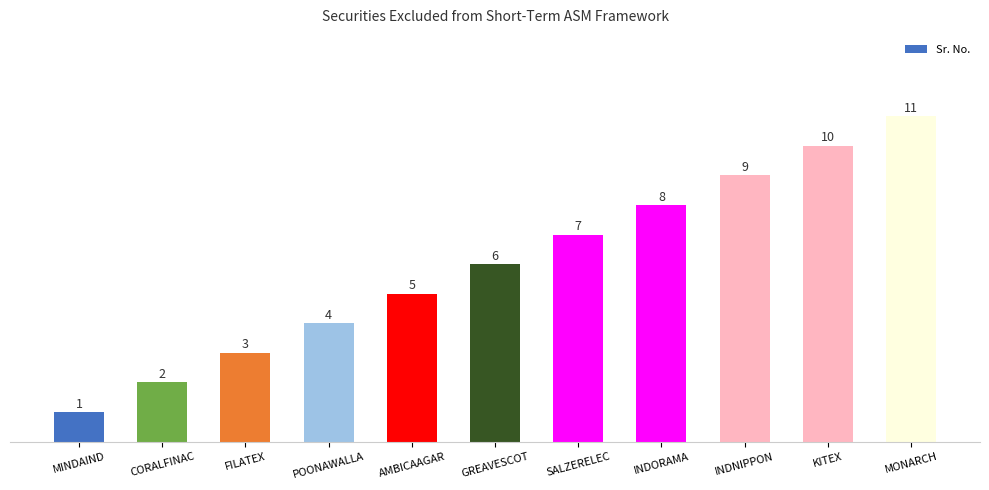

Reading left to right, list all the values displayed in this chart.

1	2	3	4	5	6	7	8	9	10	11